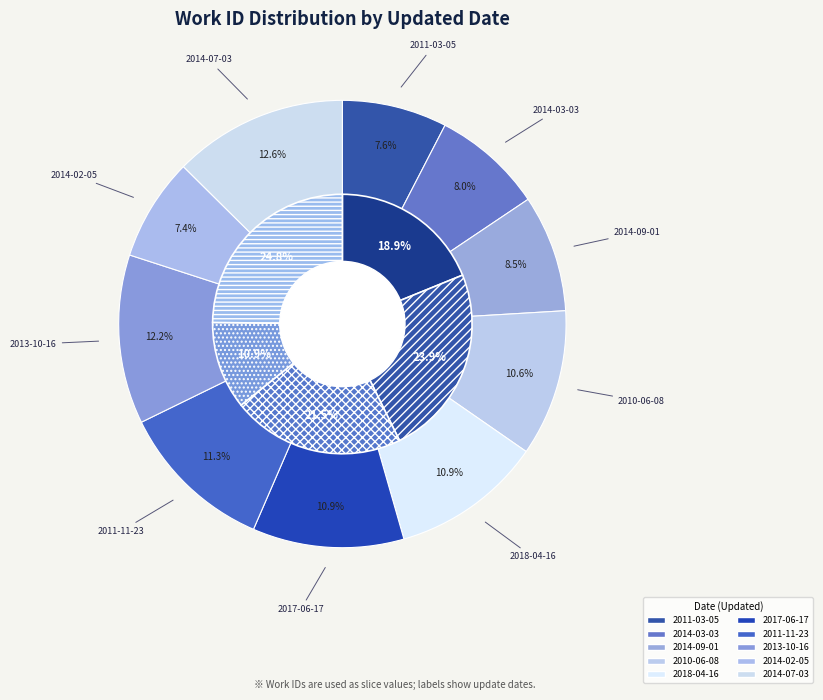

Count the number of slices in the pie.

10